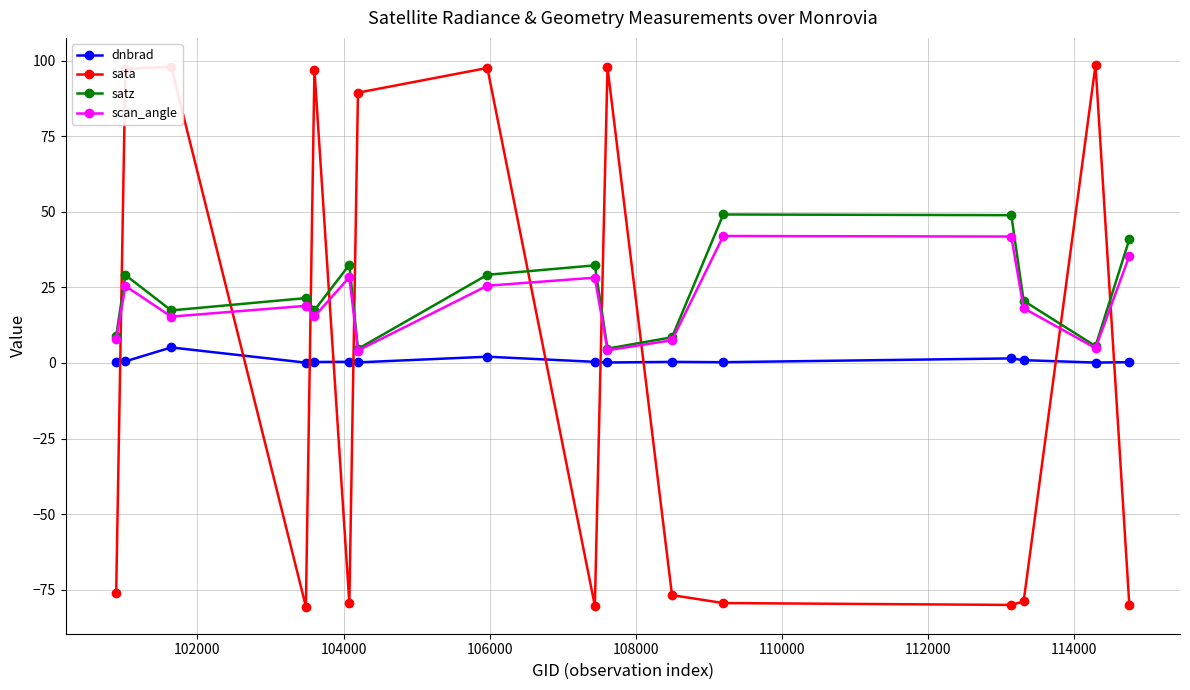

Which series has the widest spread of values?

sata